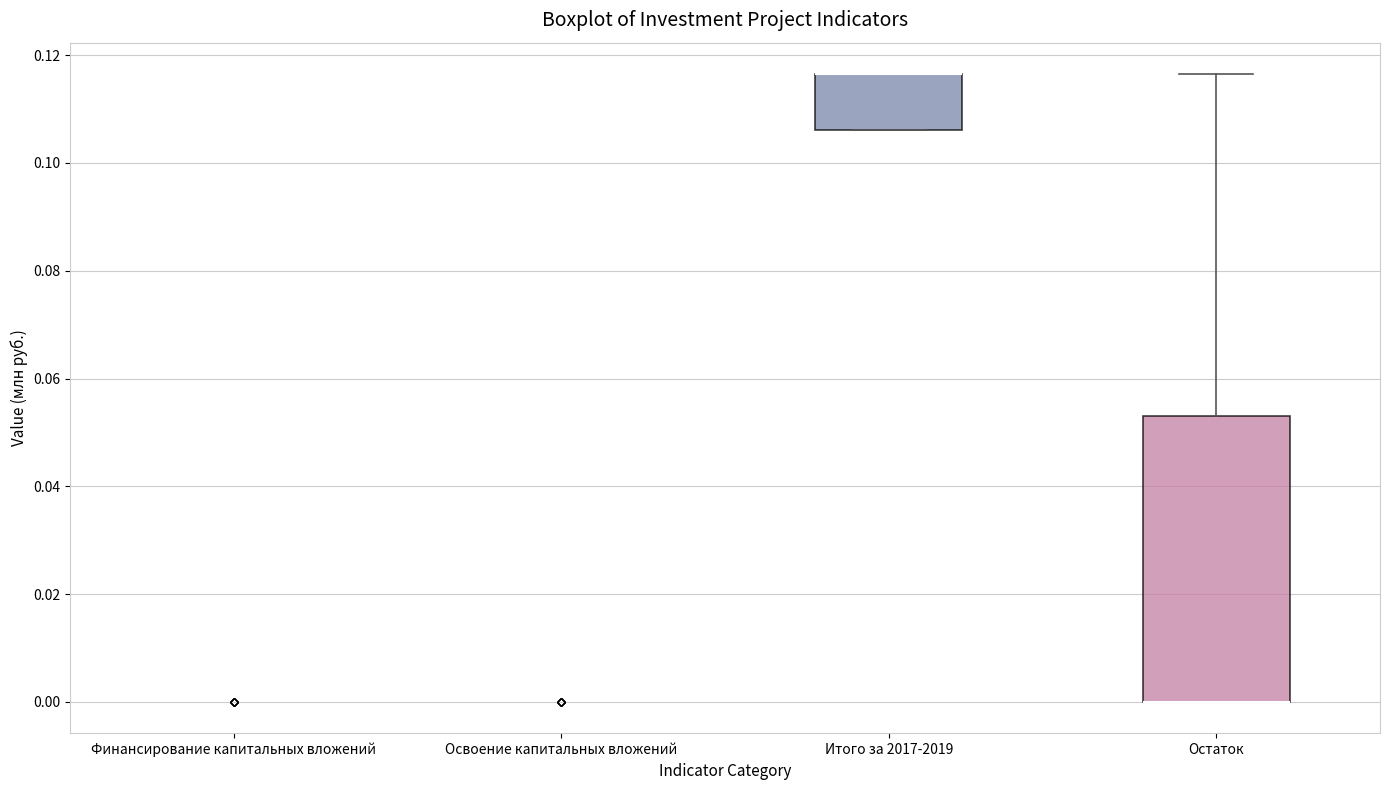

Where is the upper edge of the box for Остаток on the y-axis? The values are not printed on the chart, so give them approximately, as read against the axis.

0.054